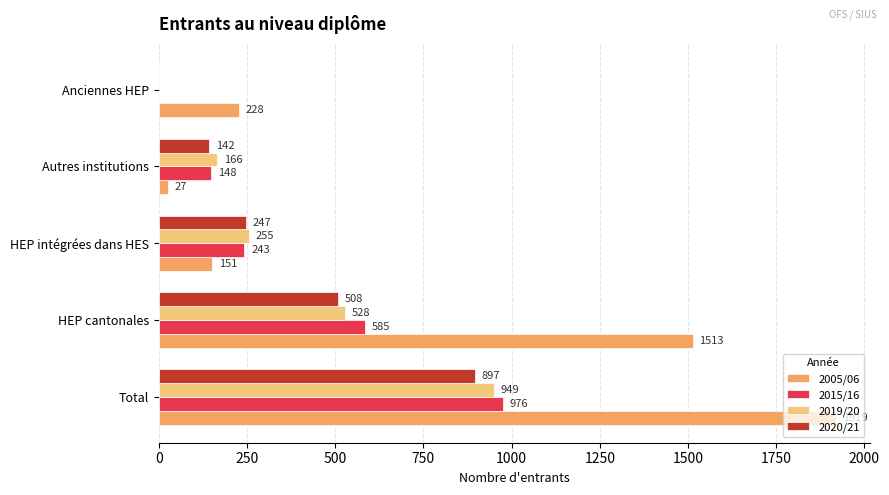

Which series changed the most between Total and HEP cantonales?

2019/20